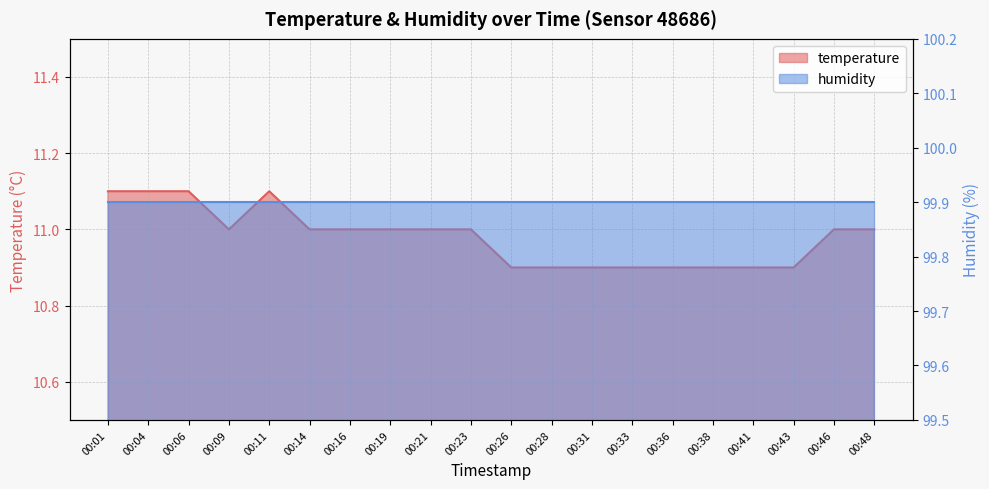

Where is the first local minimum?

00:09